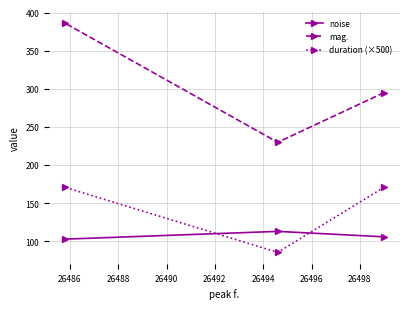

What is the minimum value for mag.?

229.7